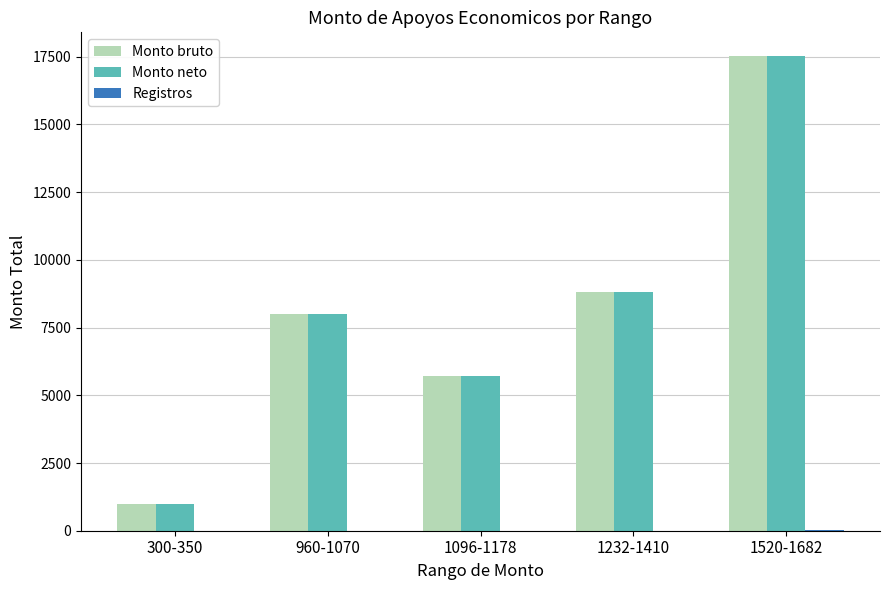

At which label is Monto bruto closest to 9263?

1232-1410